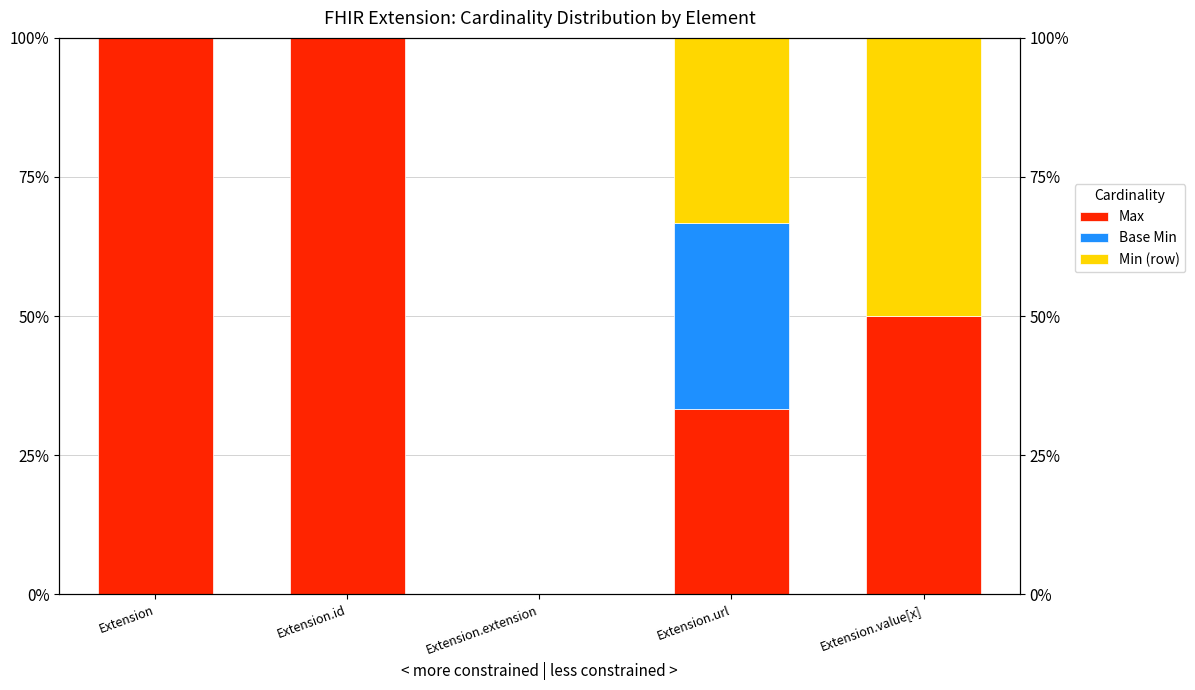

Is the value of Max at Extension.url greater than the value of Base Min at Extension?

Yes